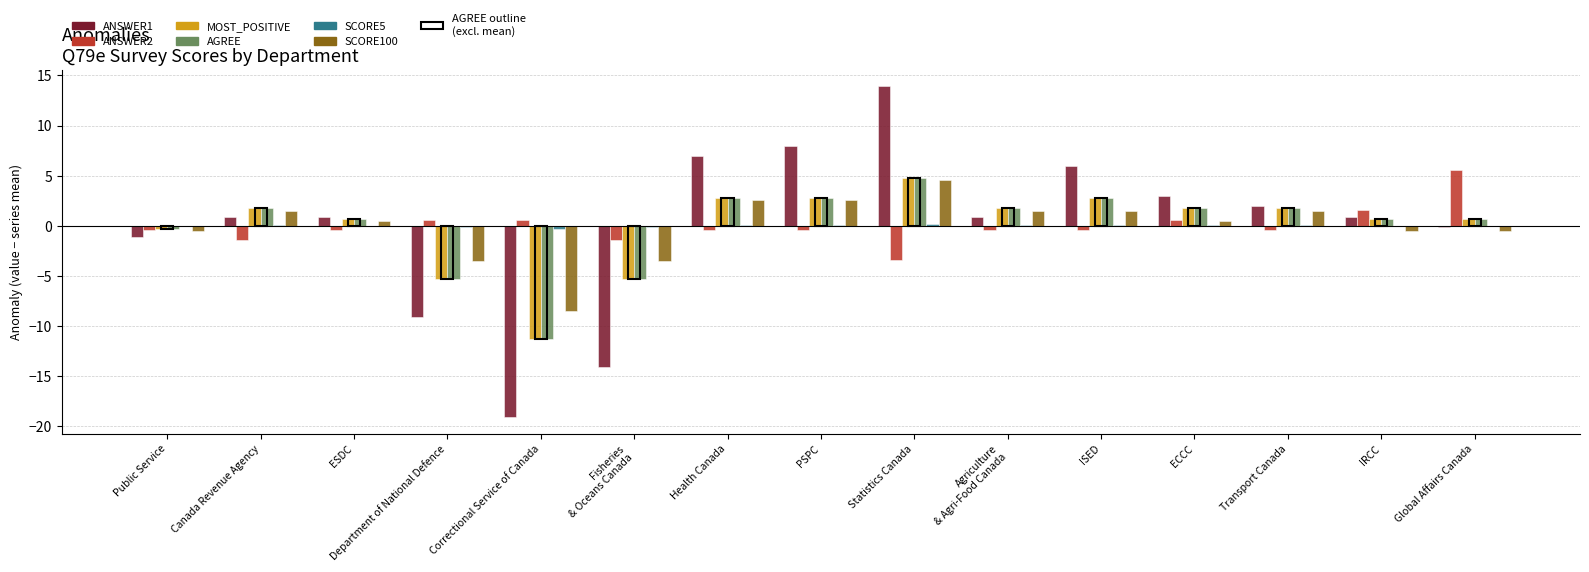

How many series are shown in this chart?

6